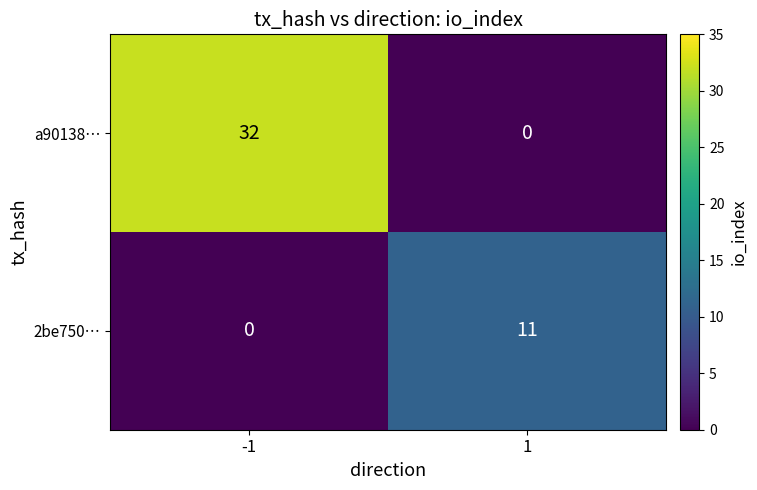

What is the sum of all a90138… values?

32